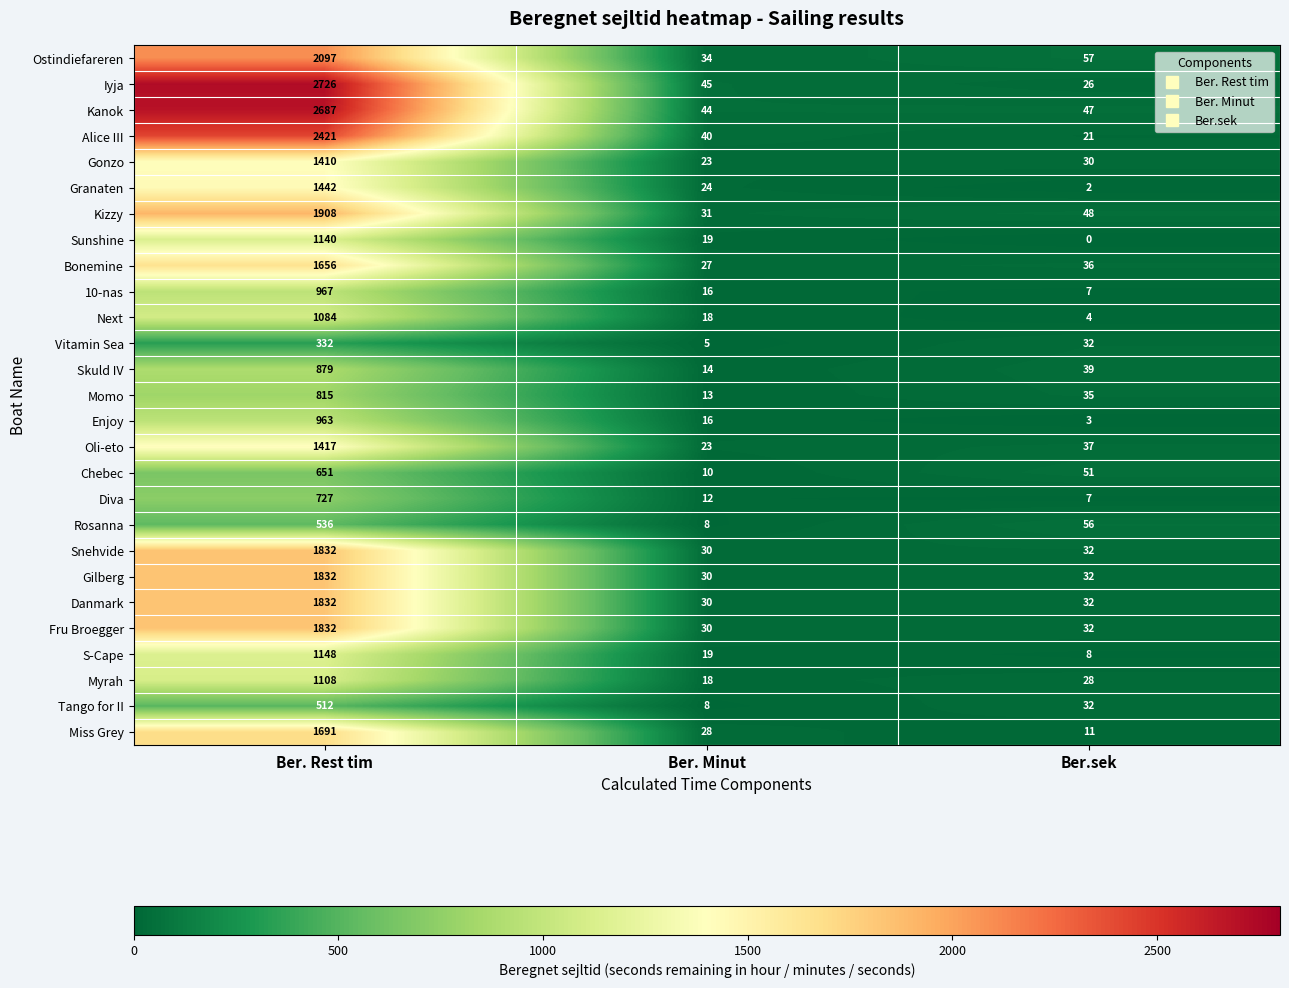

List the labels in order of Enjoy value, smallest first.

Ber.sek, Ber. Minut, Ber. Rest tim